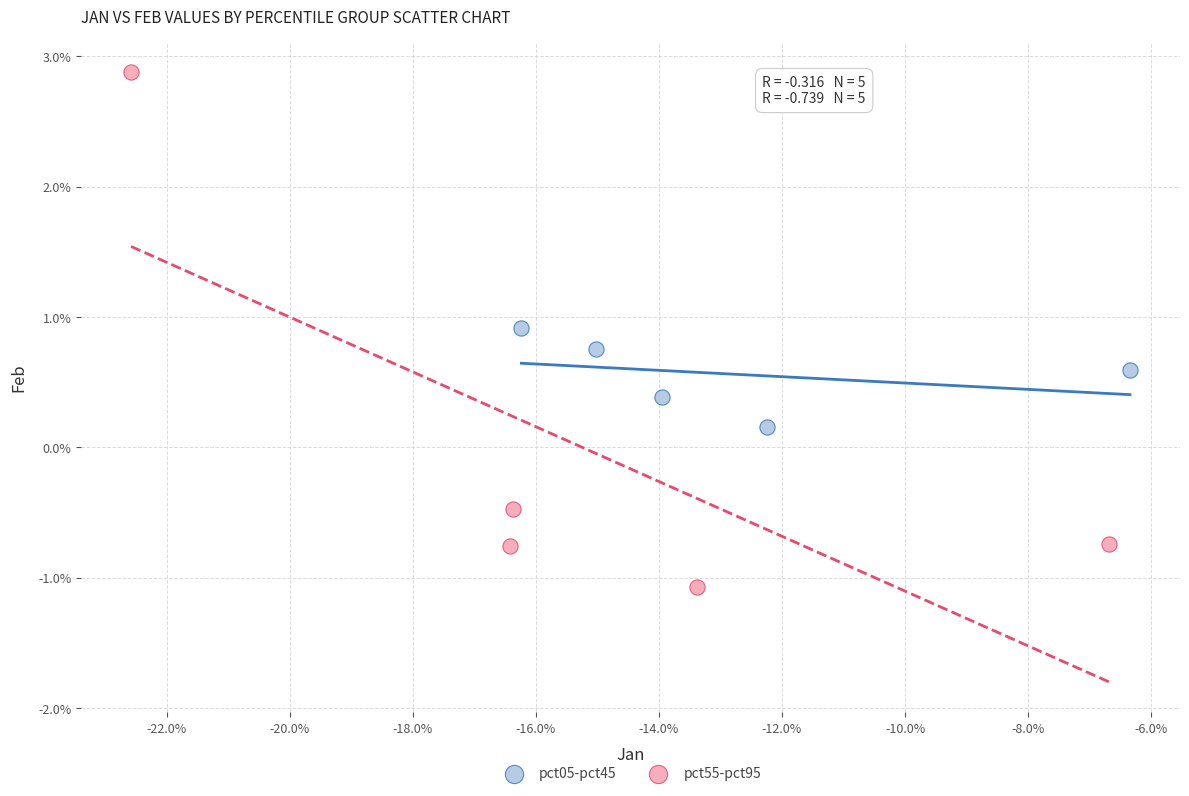

Which series has the largest Y range (max minus min)?

pct55-pct95